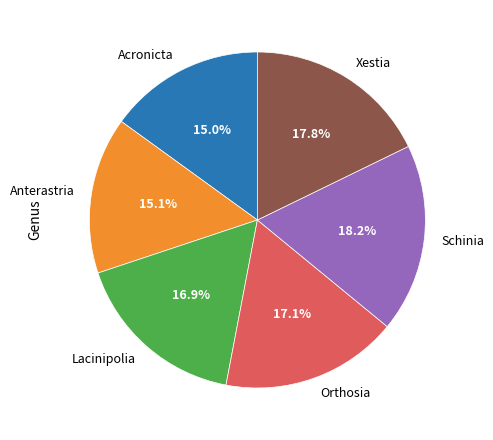

What is the ratio of the value at Acronicta to the value at Xestia?

0.8